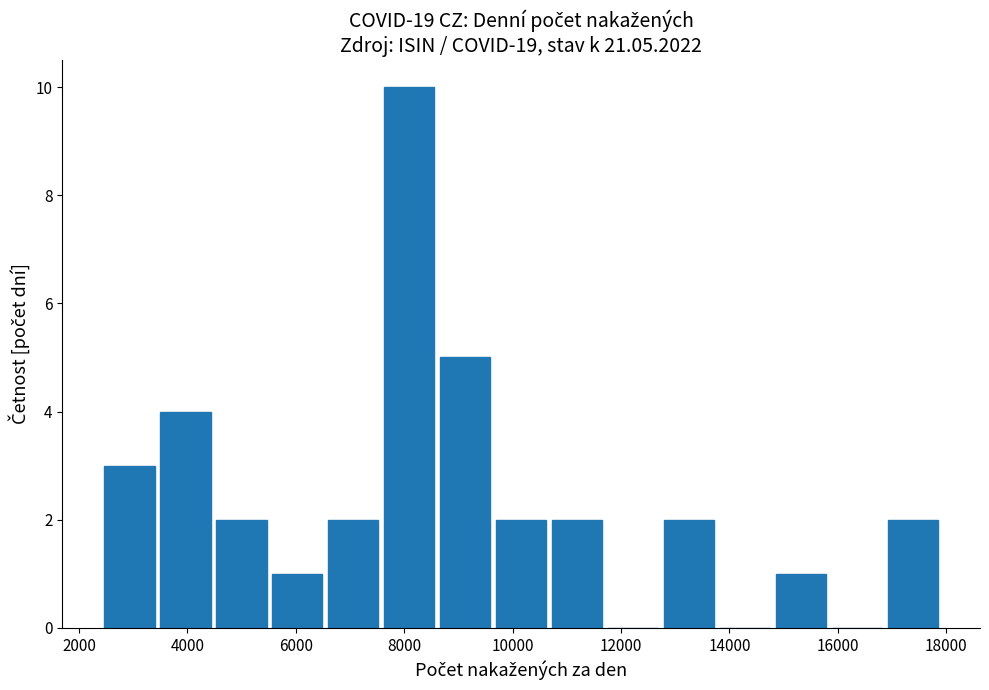

Reading left to right, list every bar in this chart as the range it spans on the x-axis followed by its height. Neither the bar edges nor the heights are printed on the chart, so give them approximately, as read against the axes.

2400 to 3400: 3
3400 to 4400: 4
4400 to 5600: 2
5600 to 6600: 1
6600 to 7600: 2
7600 to 8600: 10
8600 to 9600: 5
9600 to 10600: 2
10600 to 11800: 2
11800 to 12800: 0
12800 to 13800: 2
13800 to 14800: 0
14800 to 15800: 1
15800 to 16800: 0
16800 to 18000: 2